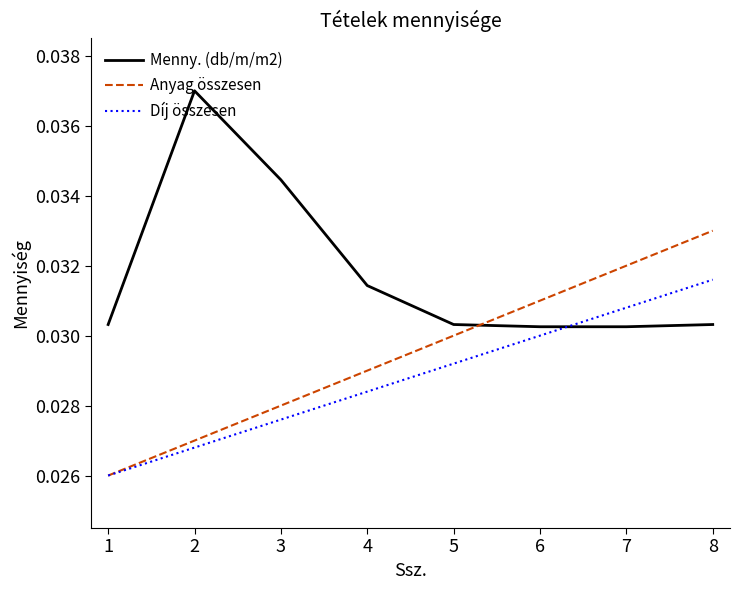

At which label does Anyag összesen reach its peak?

8